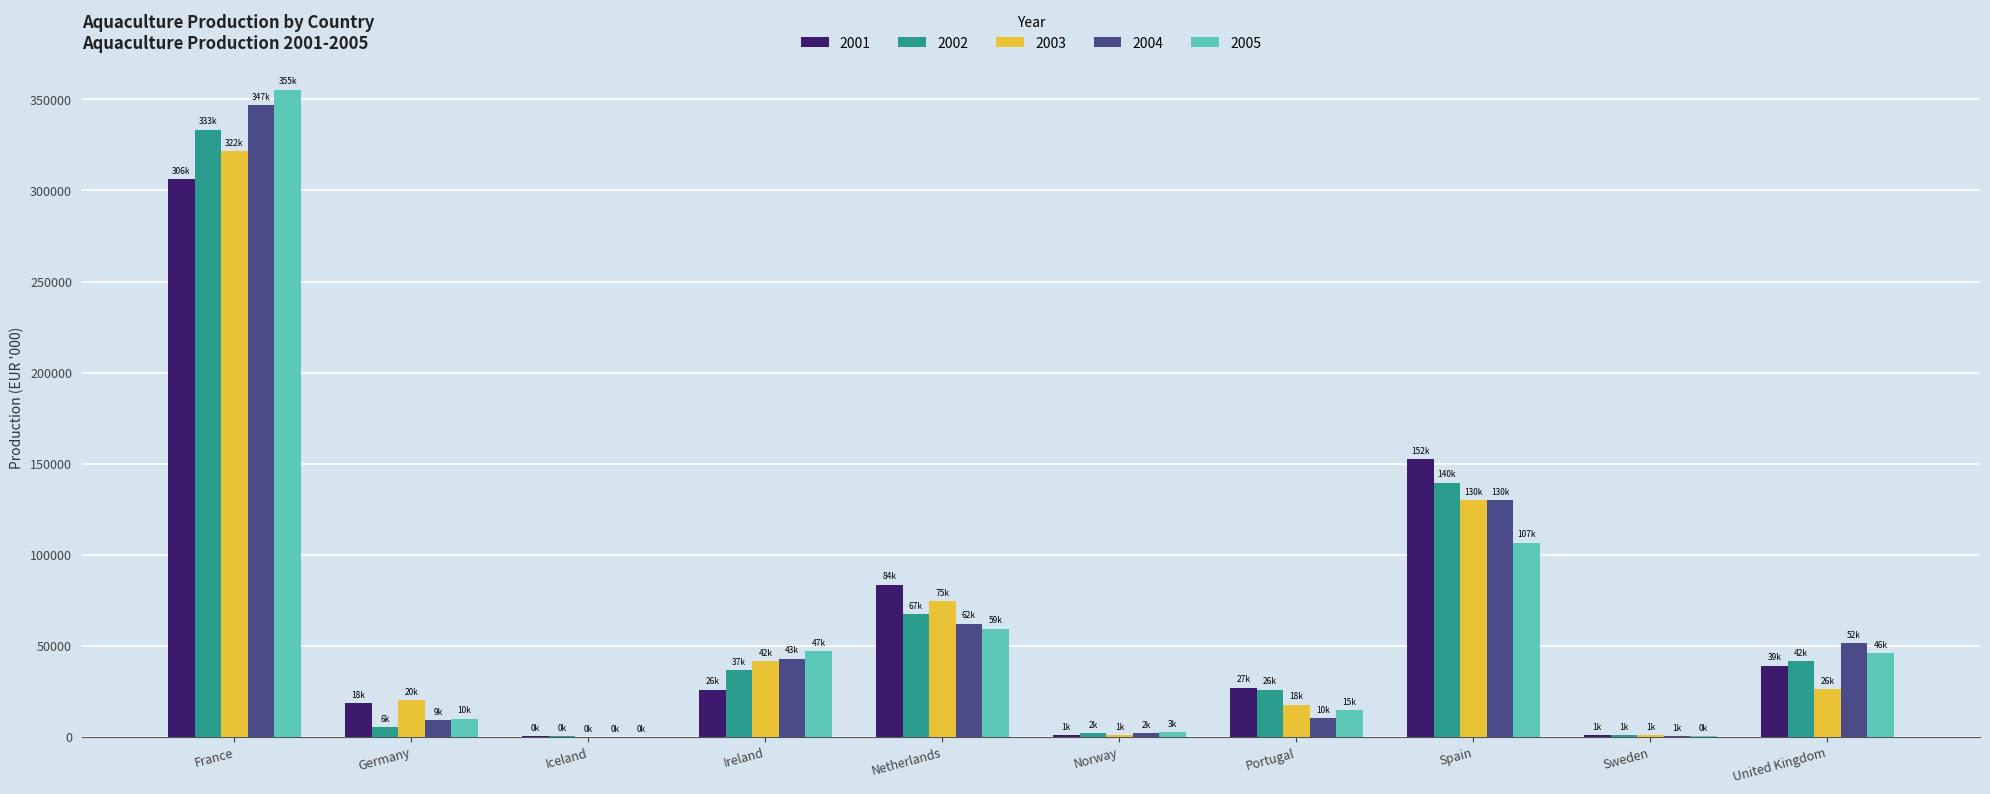

The 2002 series shows 9623 at Portugal. True or false?

False